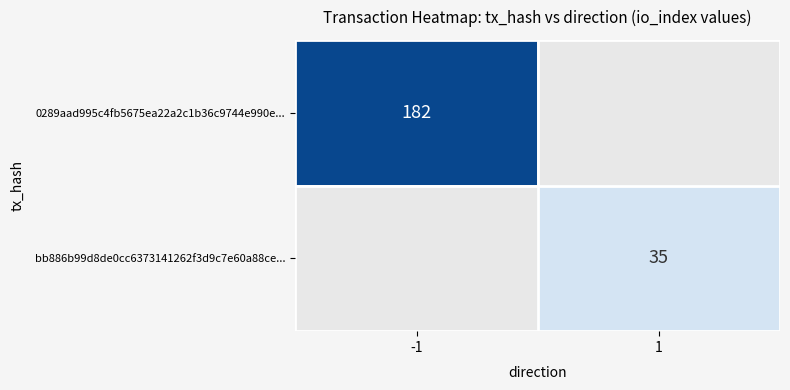

Is it true that 0289aad995c4fb5675ea22a2c1b36c9744e990e... equals 182 at -1?

True